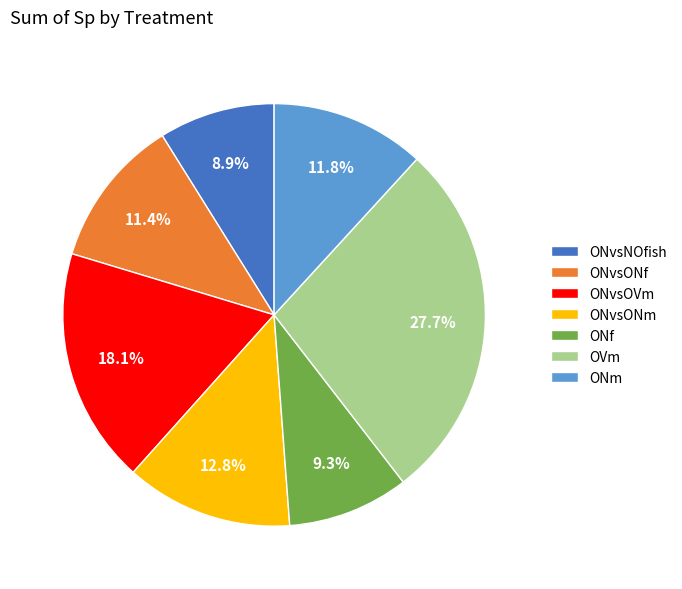

What percentage is the ONm slice, to the nearest percent?

12%